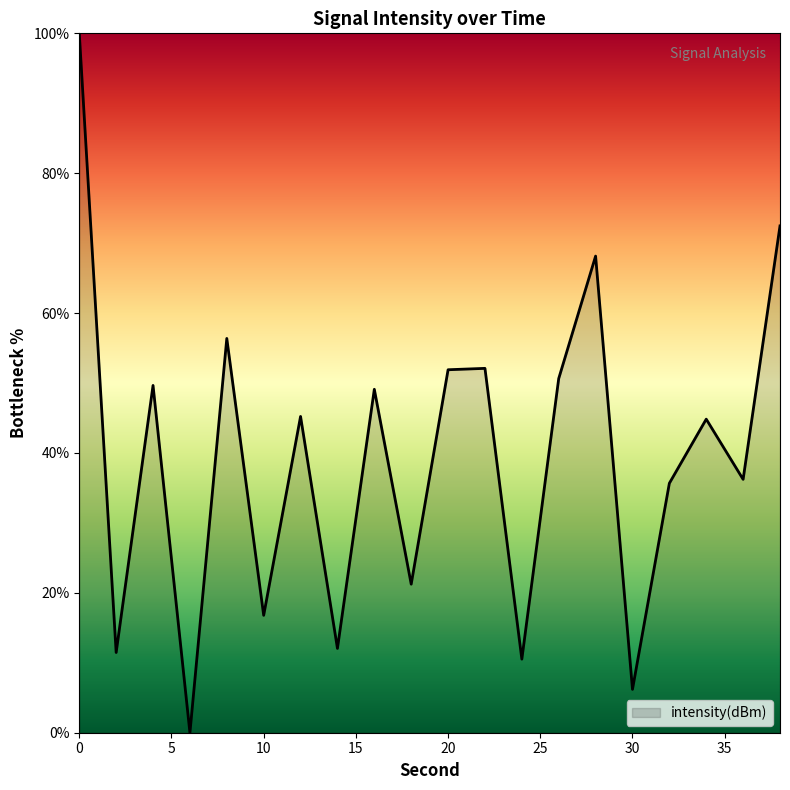

What is the difference between the maximum and minimum values?

100.0